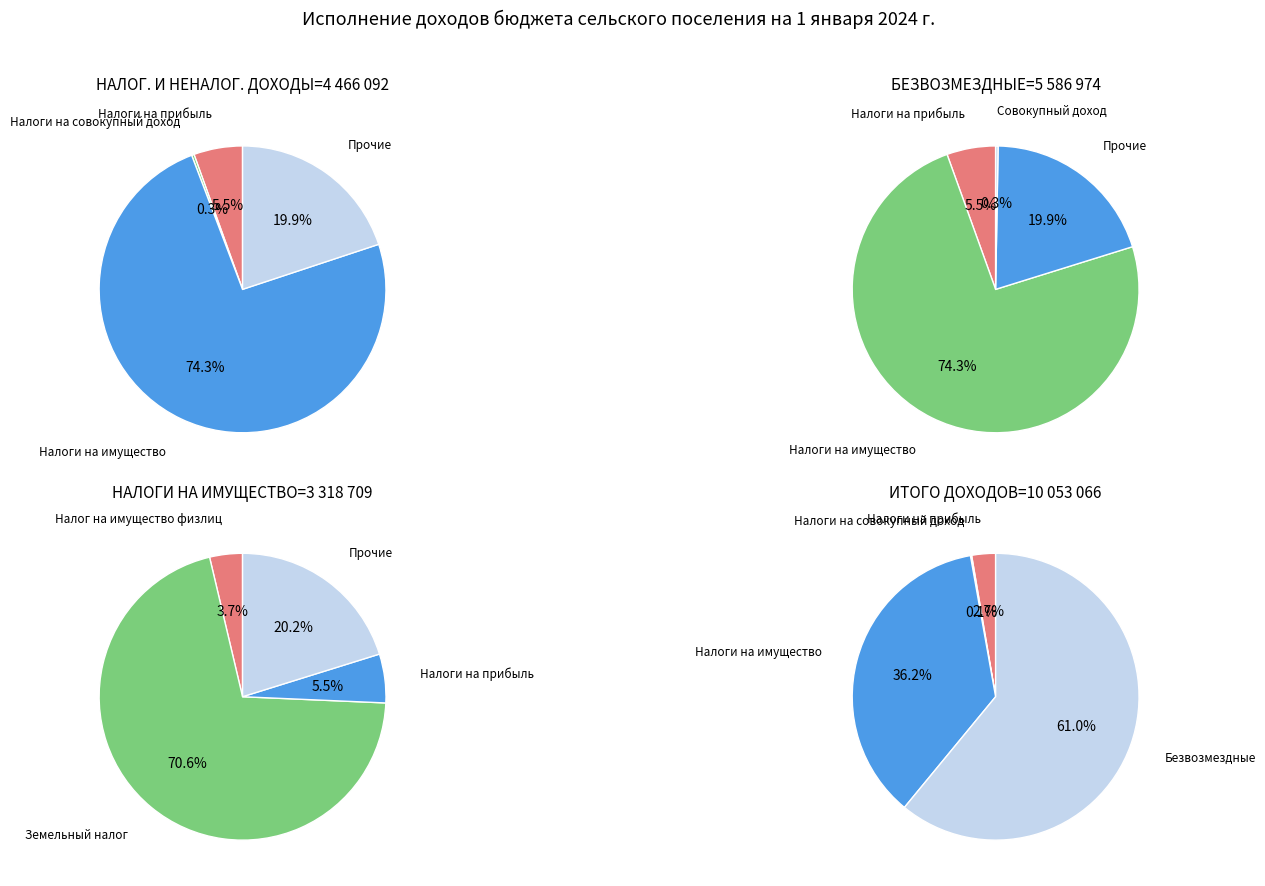

Is НАЛОГИ НА ИМУЩЕСТВО the majority of the pie?

No